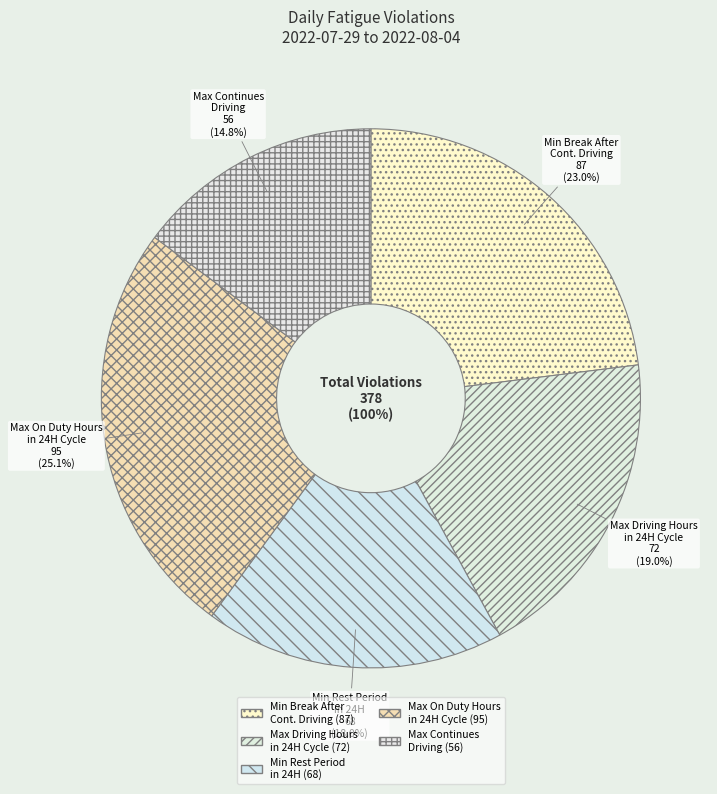

What percentage is the Min Break After Continues Driving slice, to the nearest percent?

23%